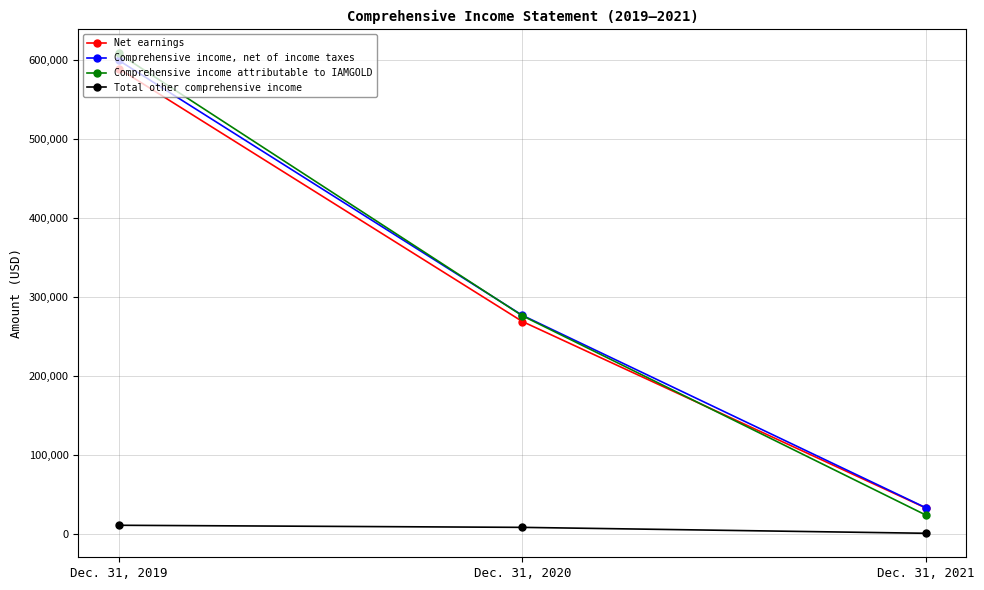

List the labels in order of Total other comprehensive income value, smallest first.

Dec. 31, 2021, Dec. 31, 2020, Dec. 31, 2019